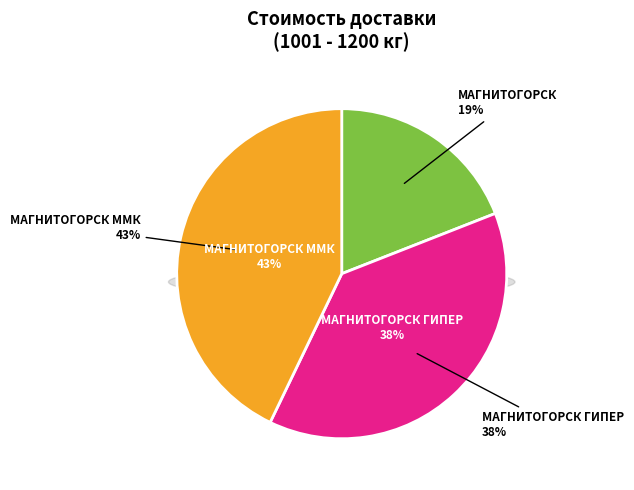

What percentage is the Магнитогорск slice, to the nearest percent?

19%